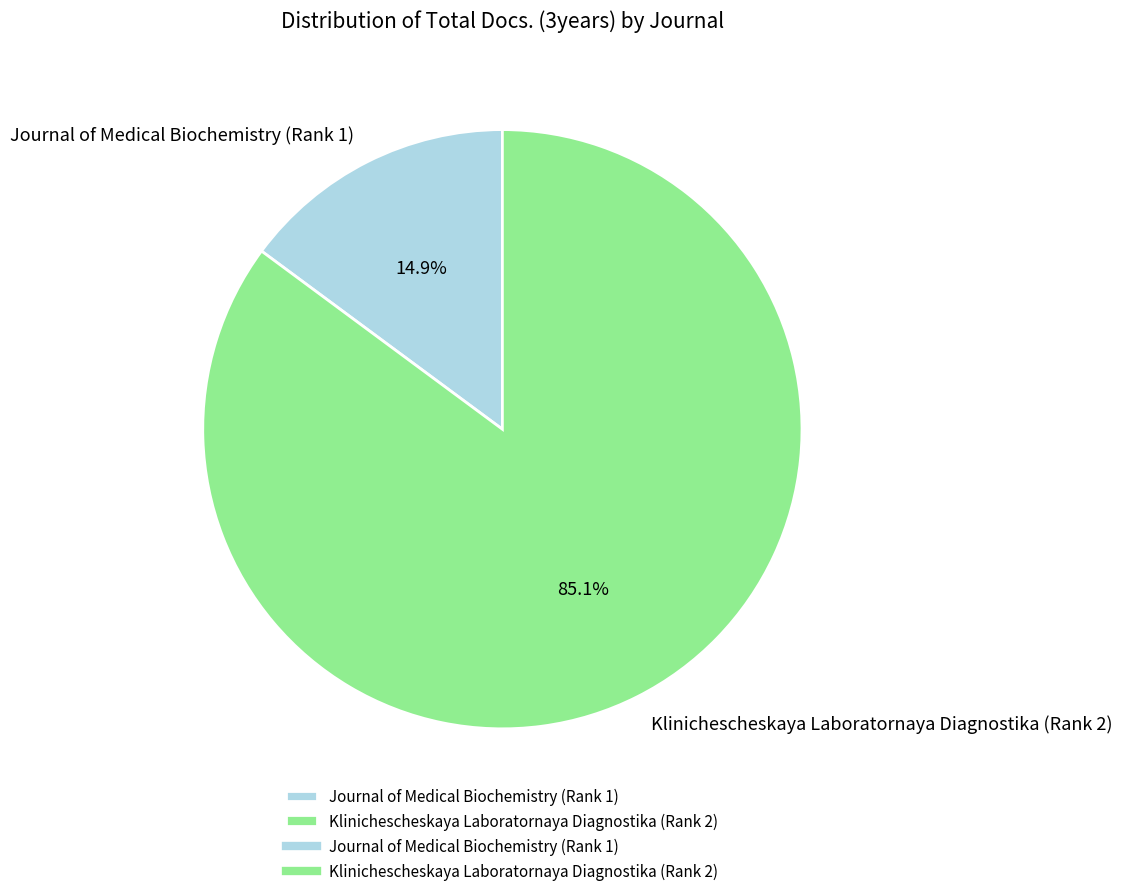

To the nearest percent, what is the difference between the Klinichescheskaya Laboratornaya Diagnostika (Rank 2) and Journal of Medical Biochemistry (Rank 1) slice percentages?

70%